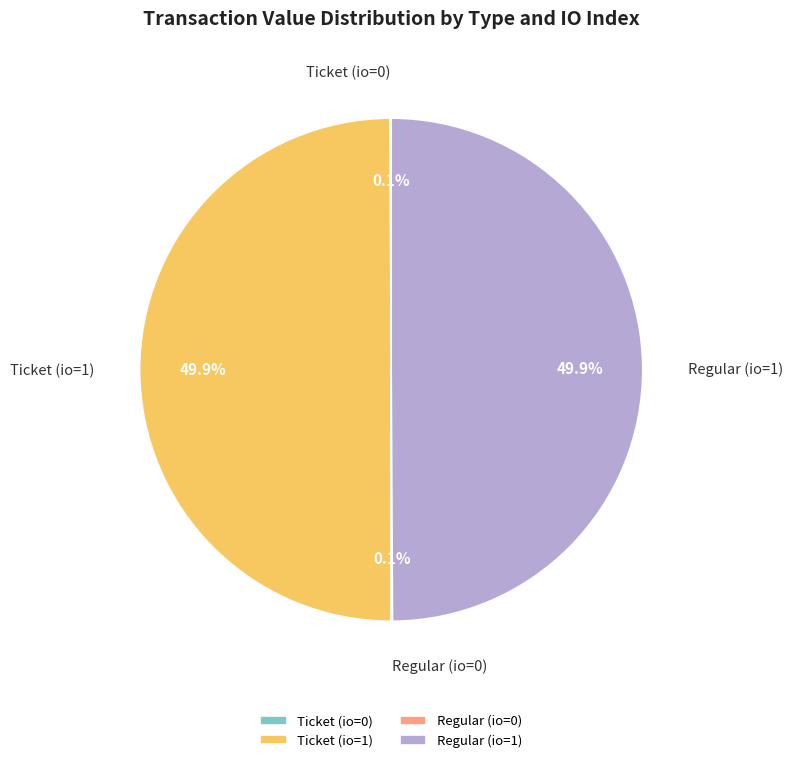

What percentage do Regular (io=1) and Ticket (io=1) together represent?

99.8%